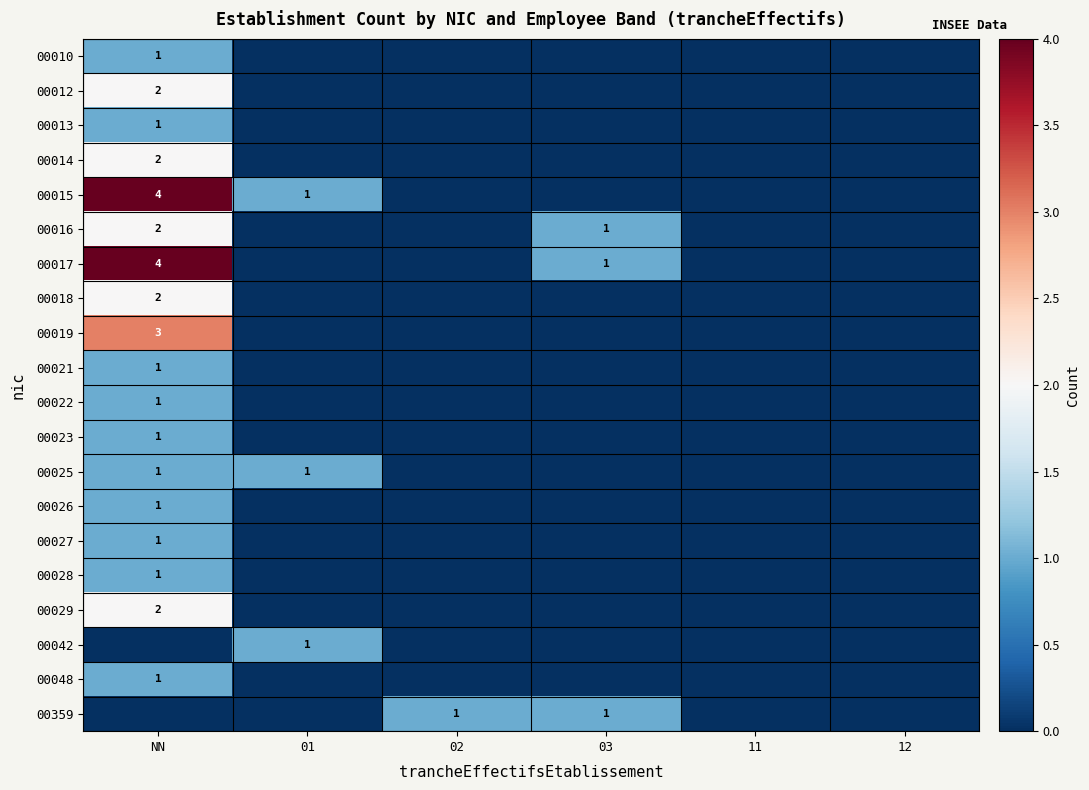

At which label does 00025 reach its peak?

NN